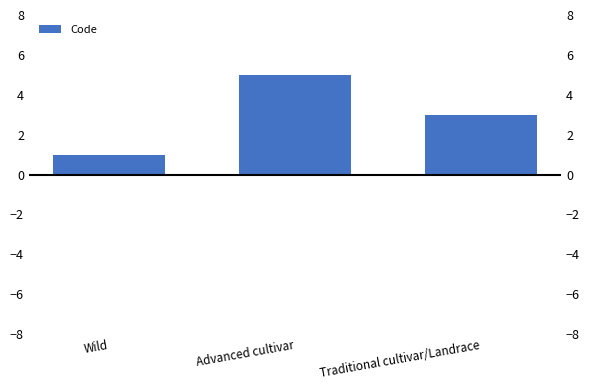

Reading left to right, what are all the values shown in this chart?

1	5	3